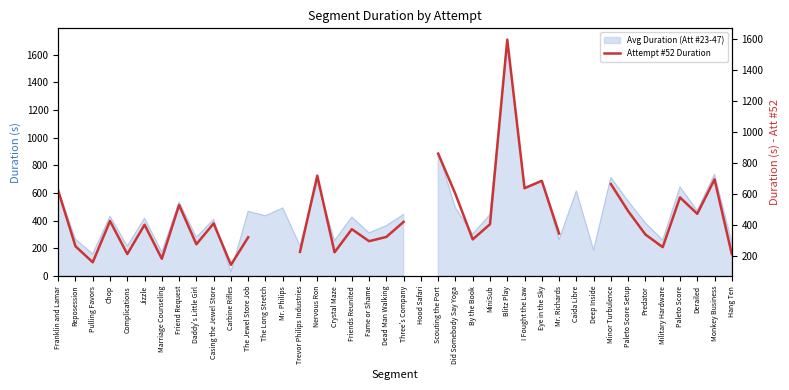

At which category does the data reach its first local peak?

Chop